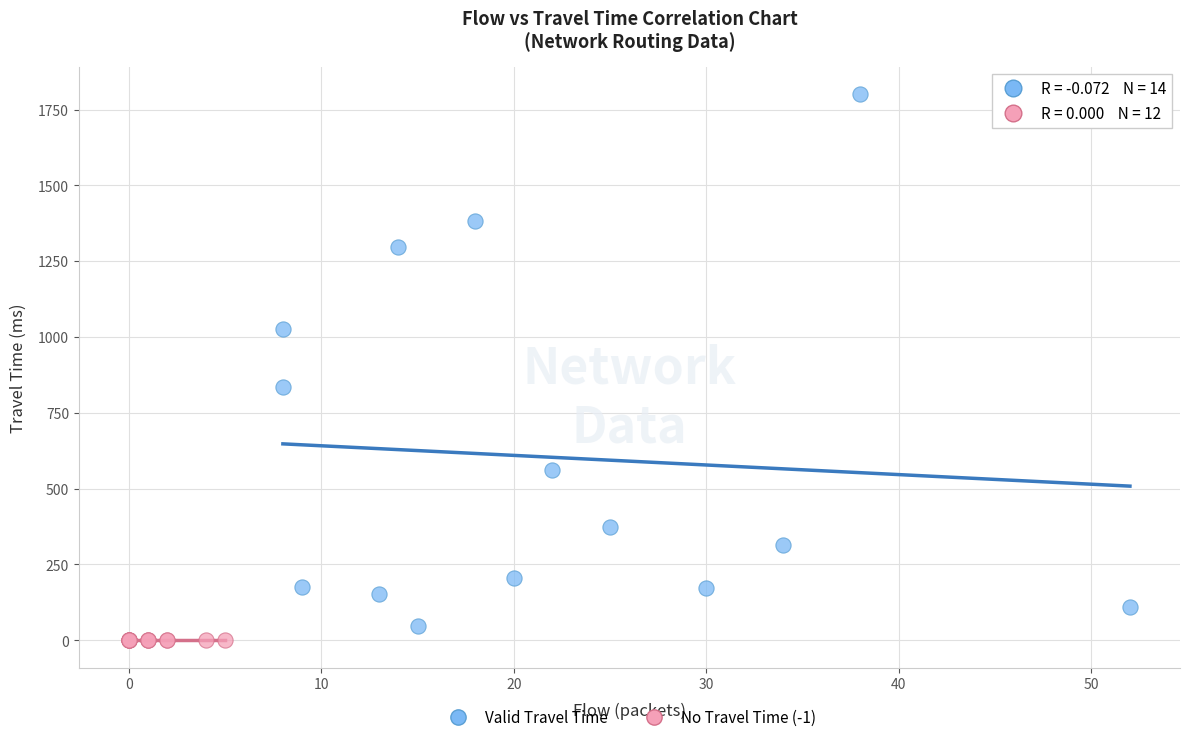

What are all the series names shown in the legend?

Valid Travel Time, No Travel Time (-1)